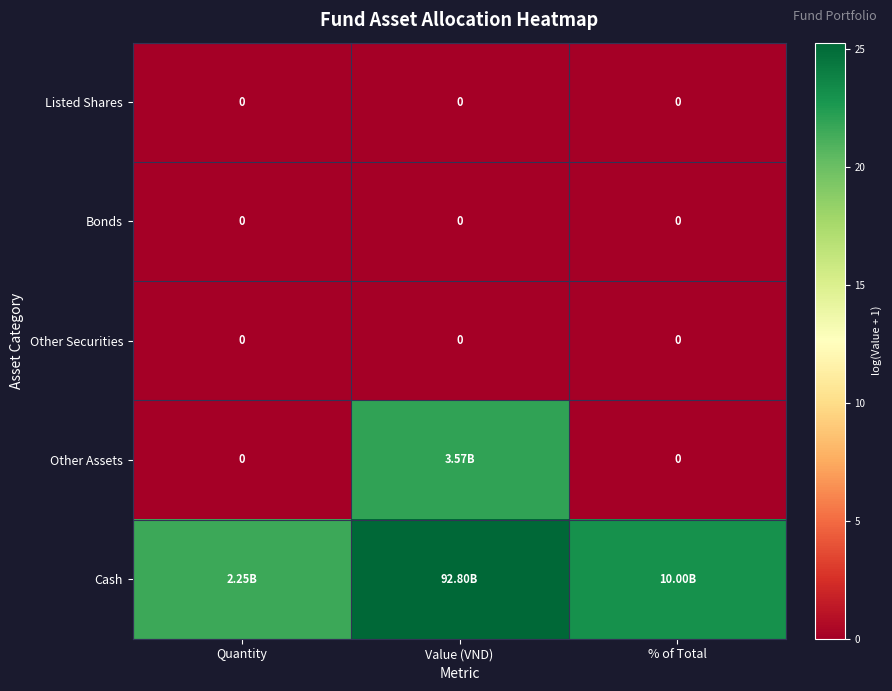

At which label does Other Assets reach its minimum?

Quantity